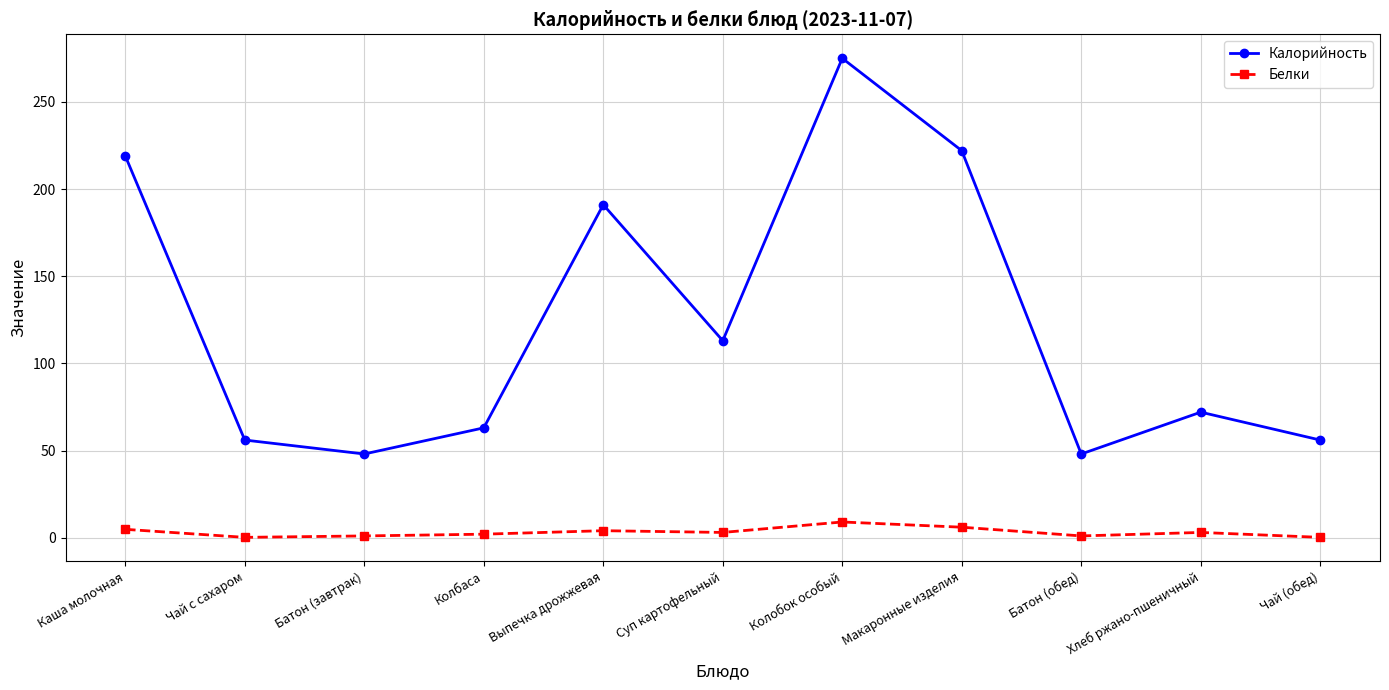

What is the label of the 9th point from the right?

Батон (завтрак)